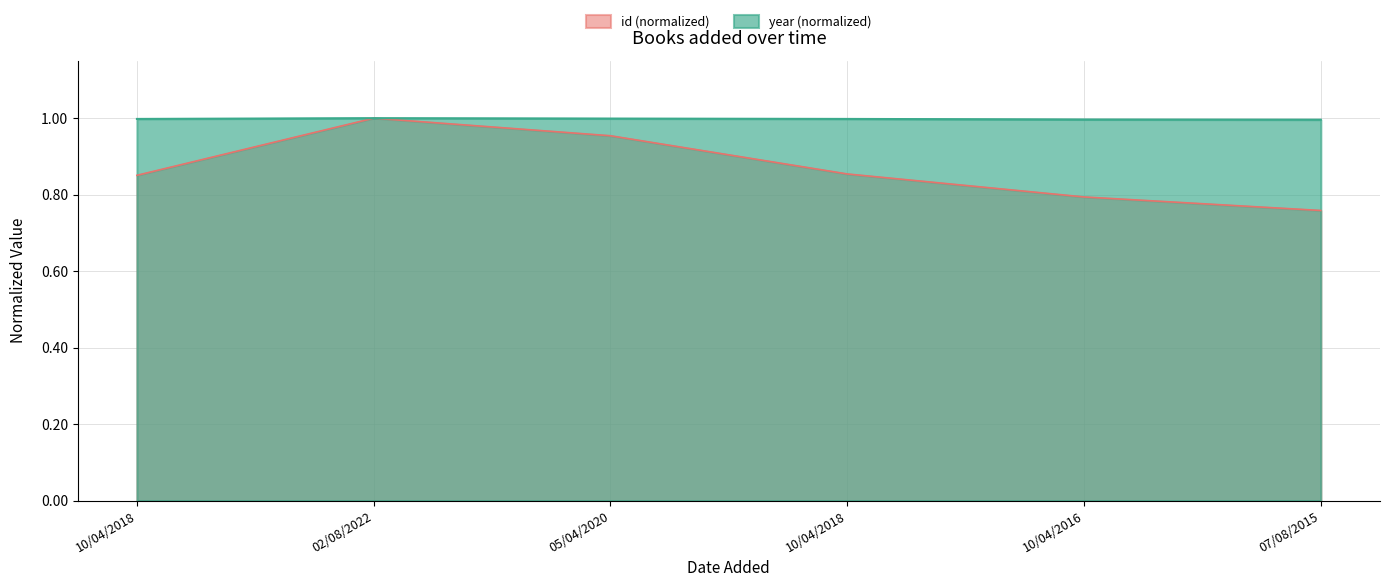

At which label is id closest to 0?

07/08/2015